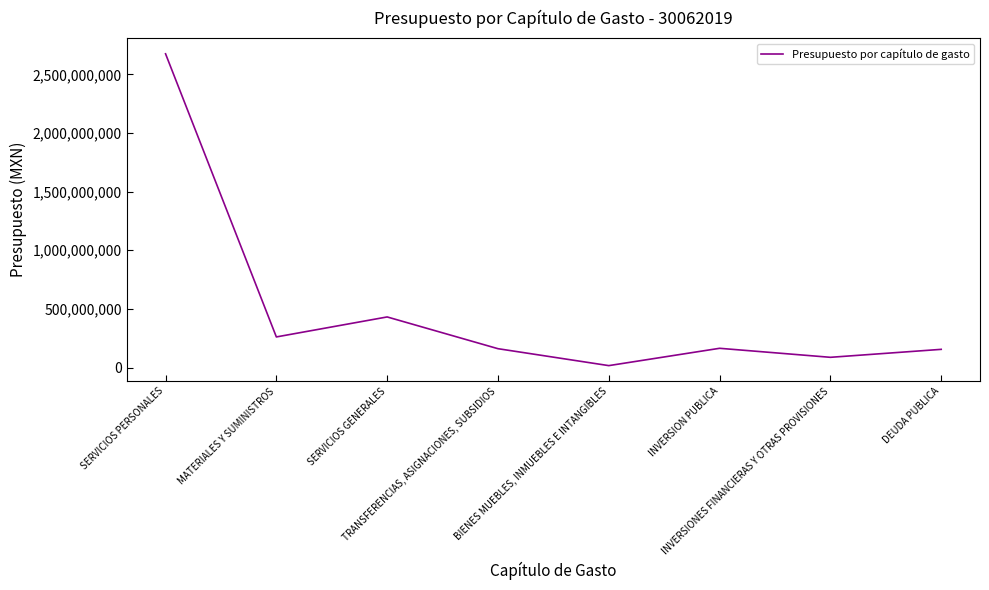

At which category does the data reach its first local valley?

MATERIALES Y SUMINISTROS